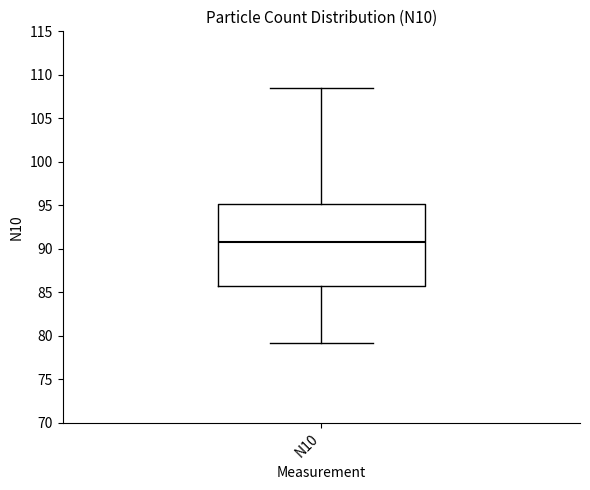

Where is the upper edge of the box for N10 on the y-axis? The values are not printed on the chart, so give them approximately, as read against the axis.

95.0